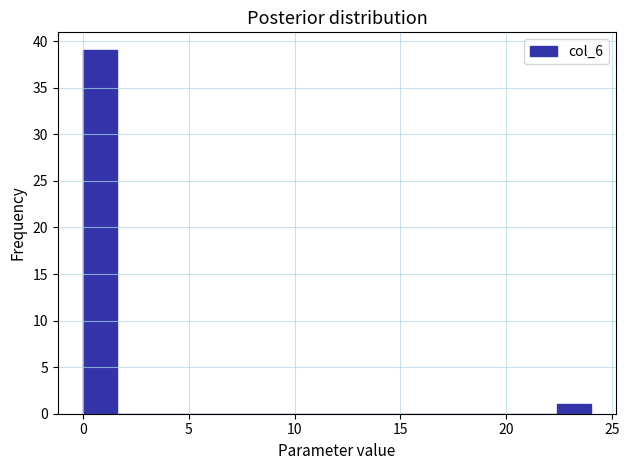

Around what value on the x-axis is the tallest bar? Give the approximate position of its centre, as read against the axis.

1.0